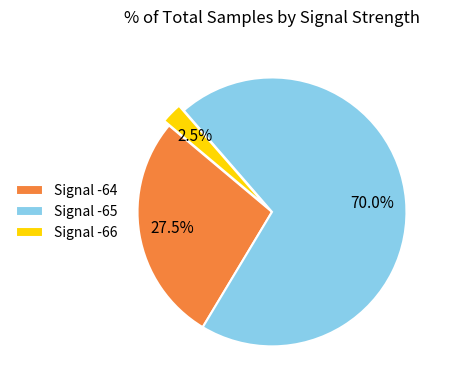

How many segments does this pie chart have?

3